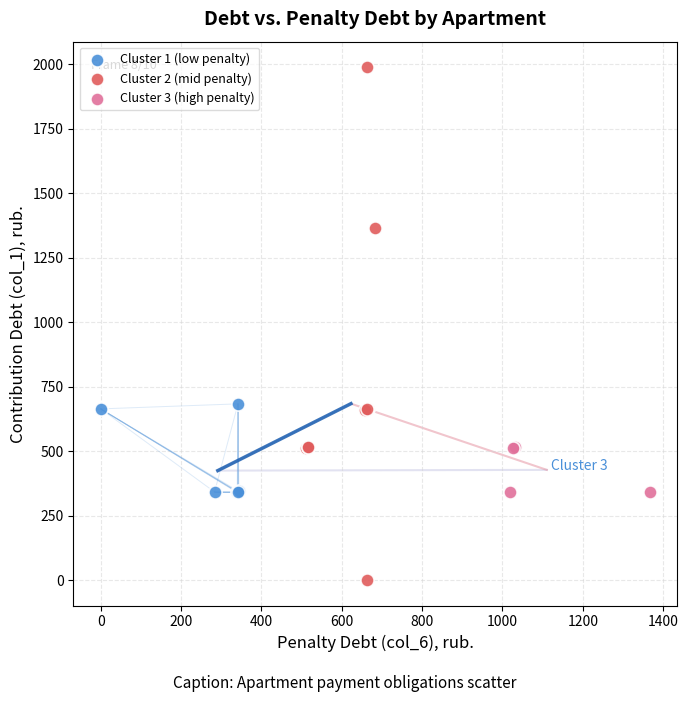

Which series reaches the maximum Y coordinate?

Cluster 2 (mid penalty)